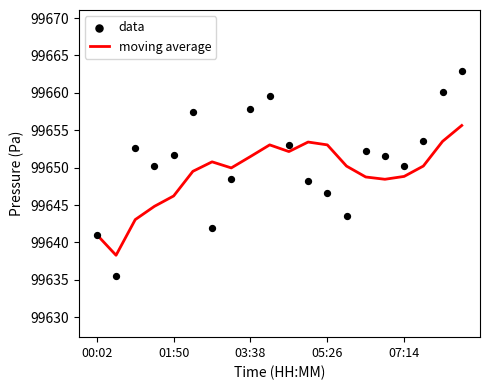

Which series has the largest Y range (max minus min)?

data